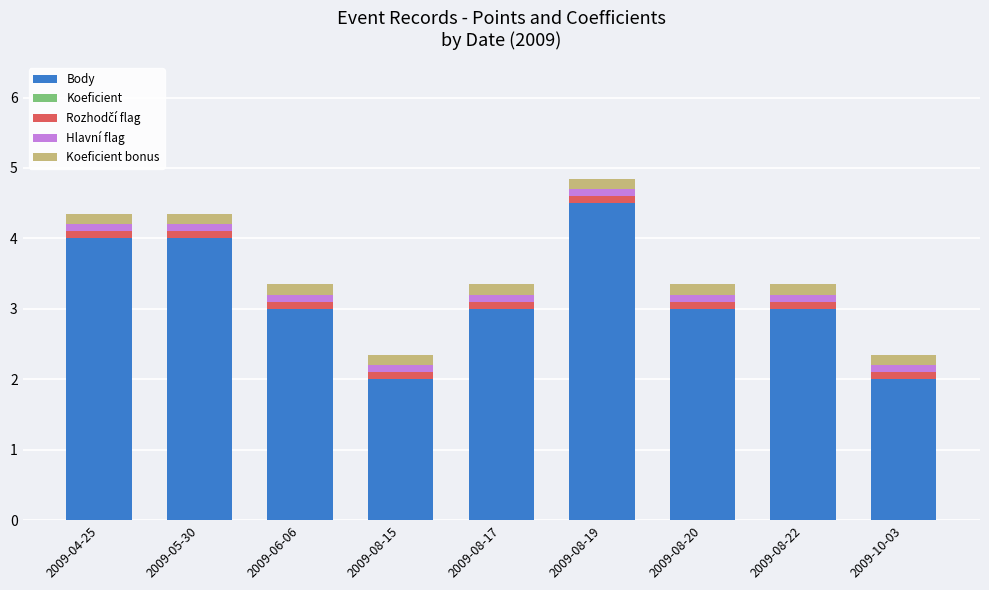

What is the difference between the maximum and minimum values in the Body series?

2.5